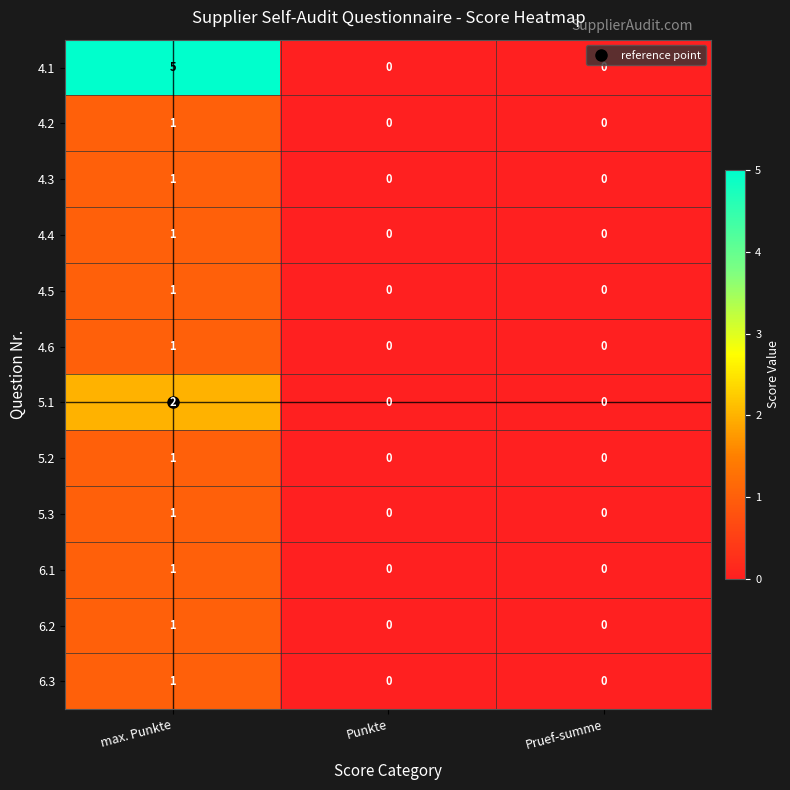

Count the number of categories in the chart.

3